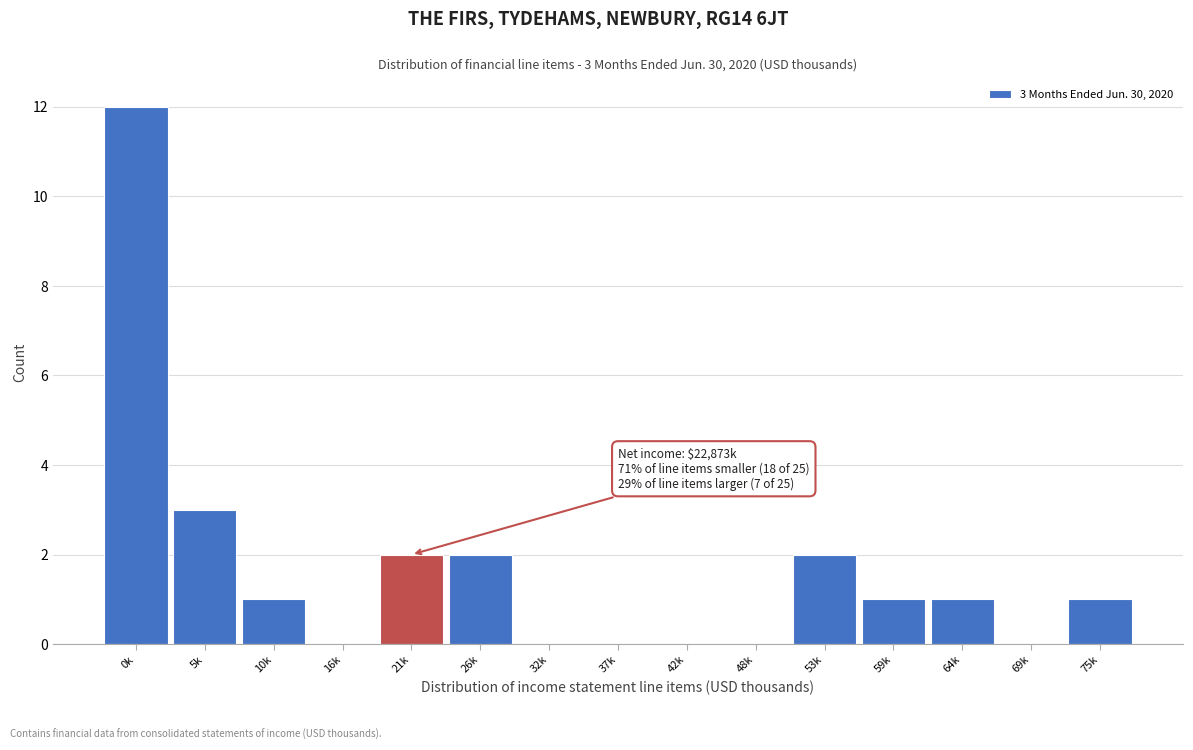

Reading right to left, list all the values displayed in this chart.

75k=1	69k=0	64k=1	59k=1	53k=2	48k=0	42k=0	37k=0	32k=0	26k=2	21k=2	16k=0	10k=1	5k=3	0k=12